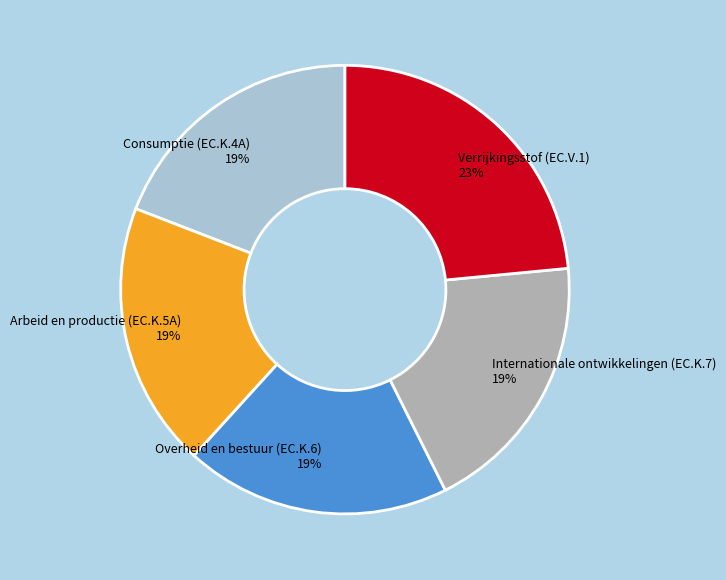

Is Internationale ontwikkelingen (EC.K.7) 19% the majority of the pie?

No